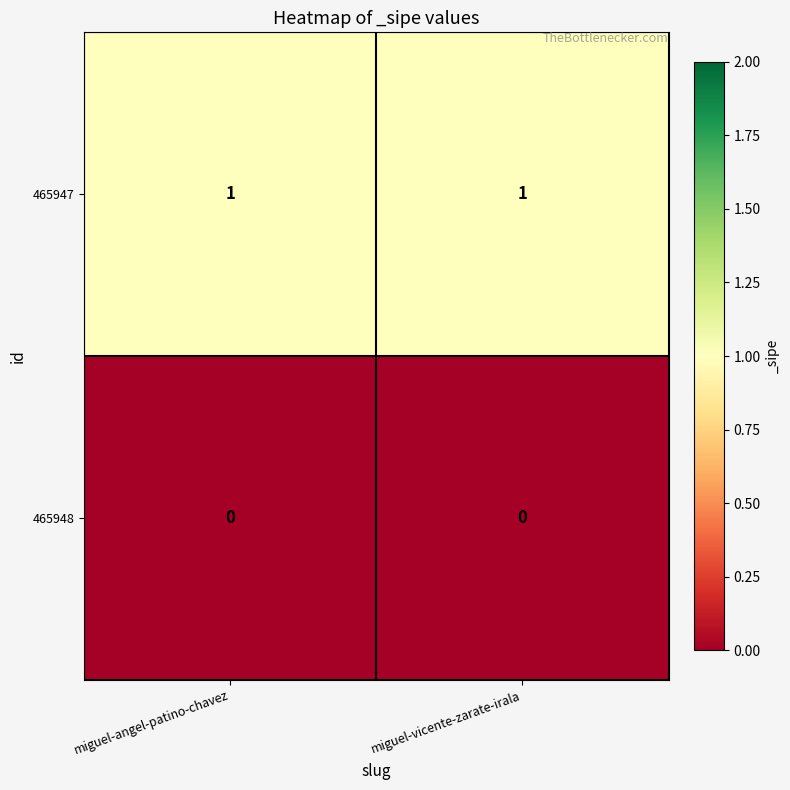

At miguel-angel-patino-chavez, list the series in order from largest to smallest.

465947, 465948